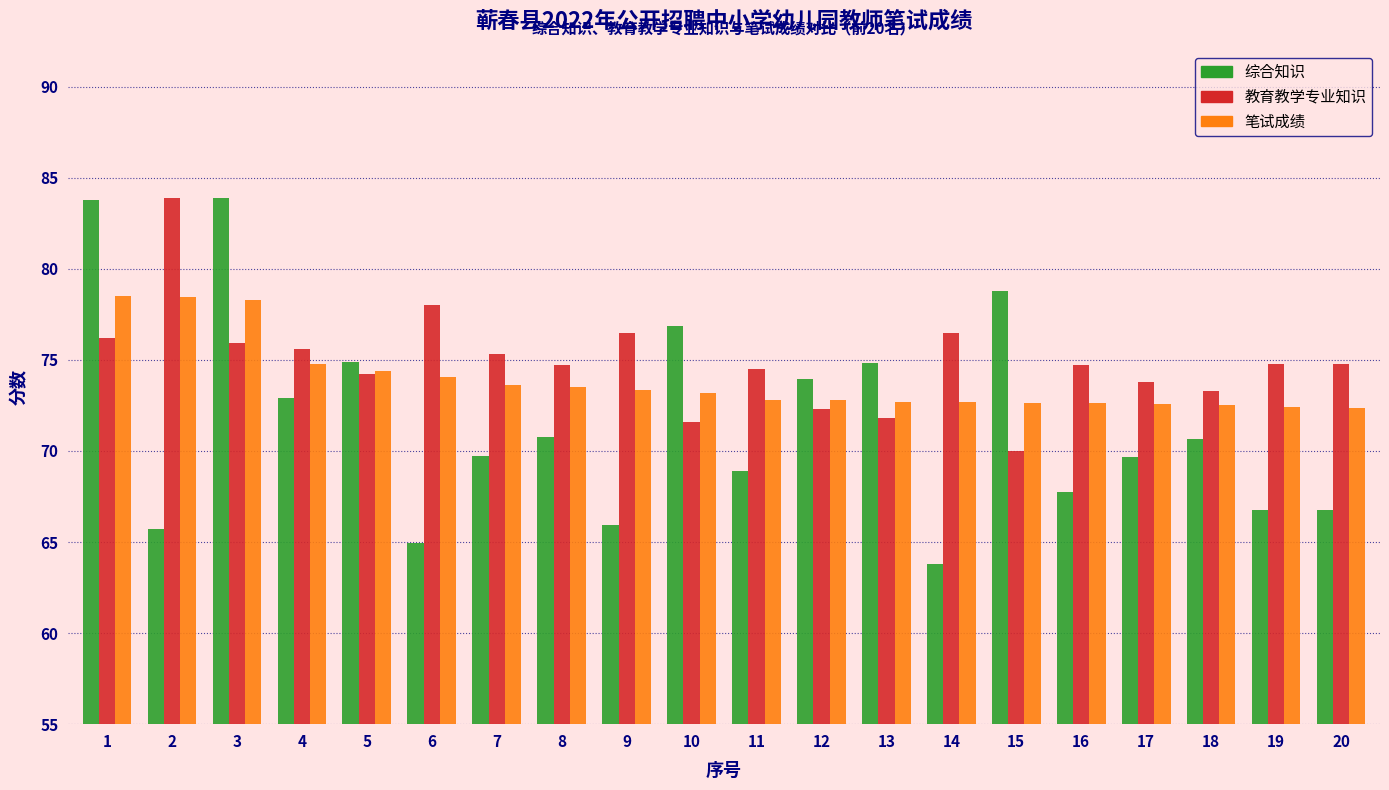

Does the chart contain any negative values?

No